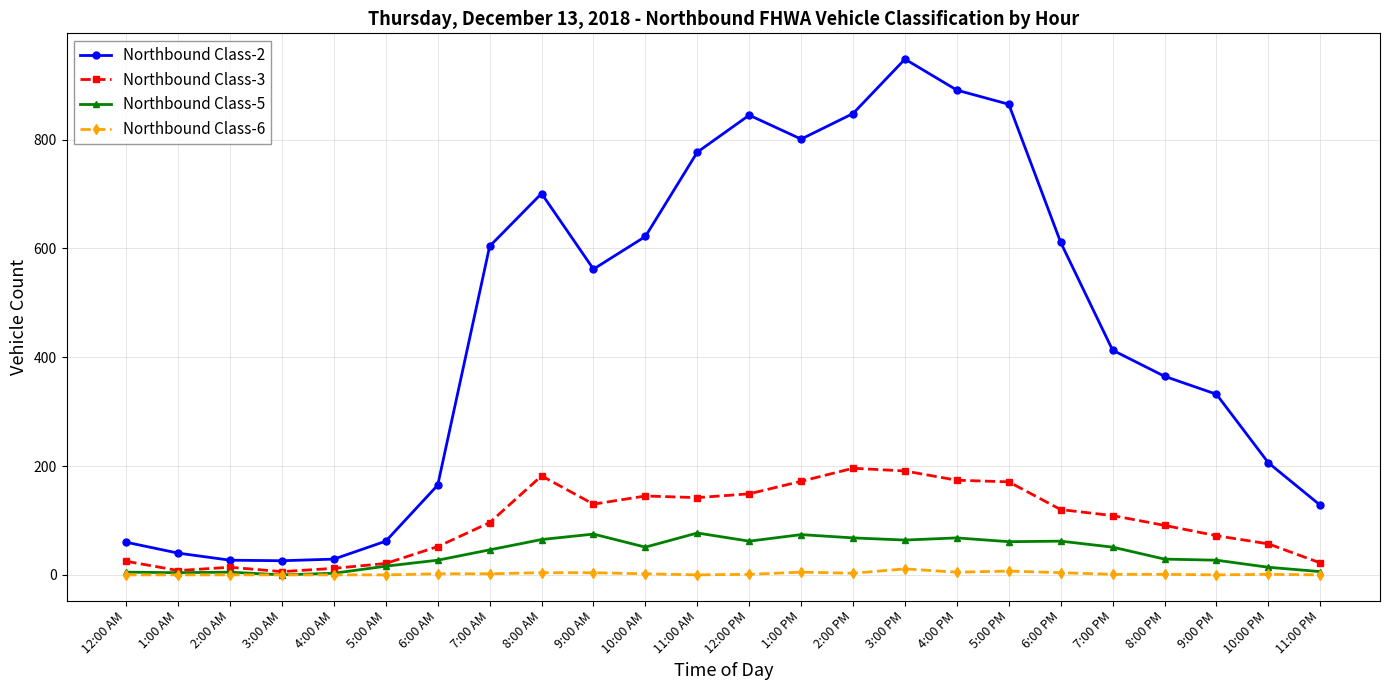

What is the spread (max minus min) of values at 9:00 PM?

332